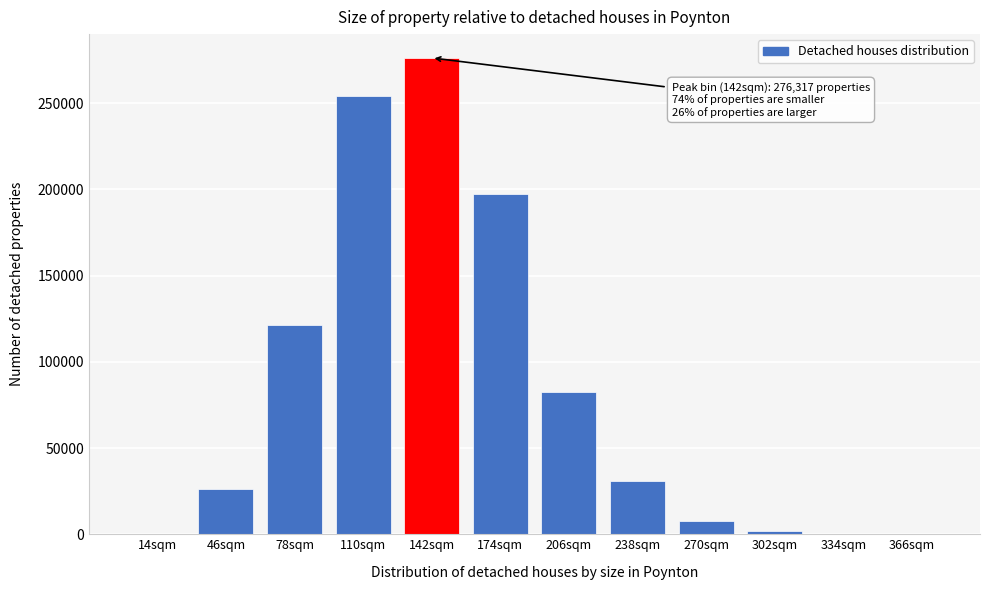

What is the change in value from 78sqm to 174sqm?

+76125